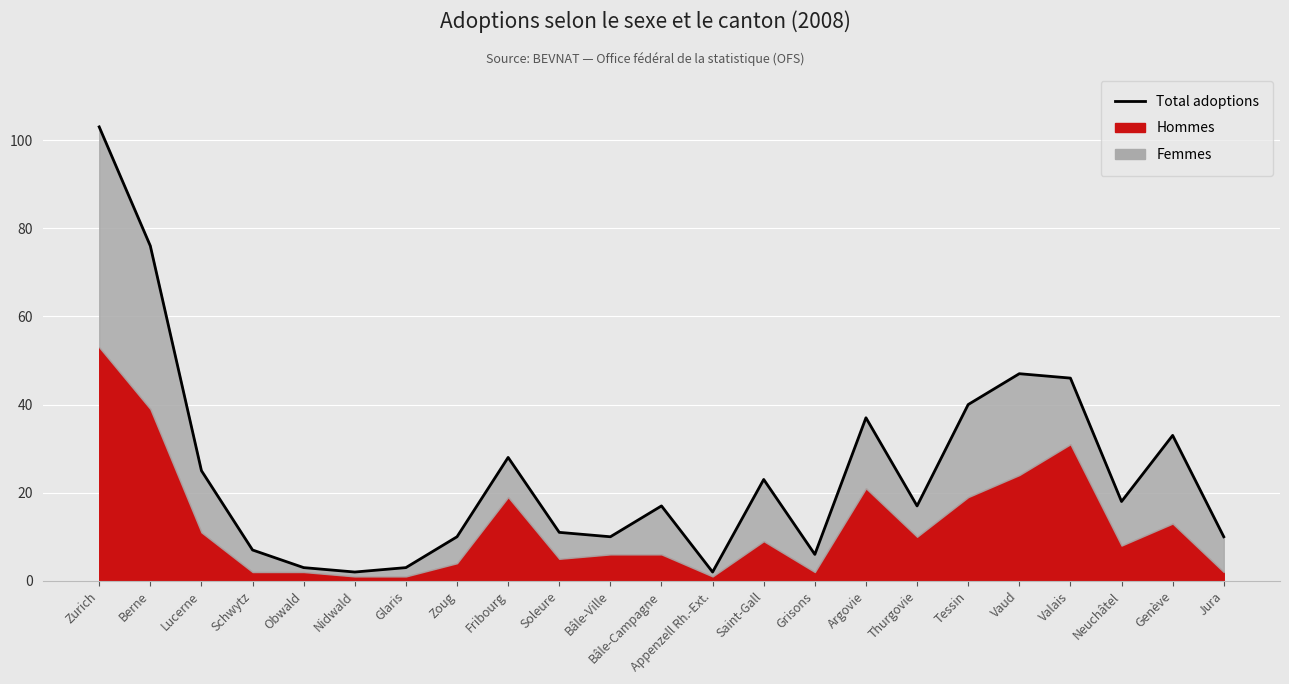

What is the smallest value displayed?

2